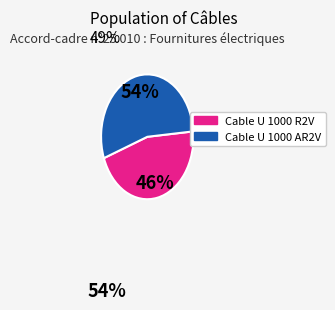

To the nearest percent, what is the difference between the largest and smallest slice percentages?

8%